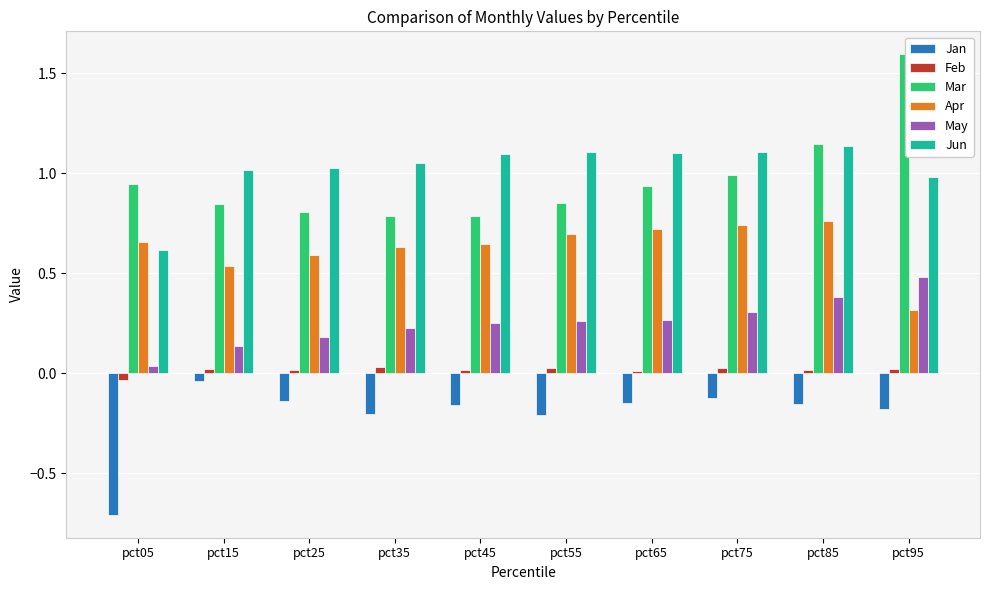

How many negative values does the Feb series have?

1